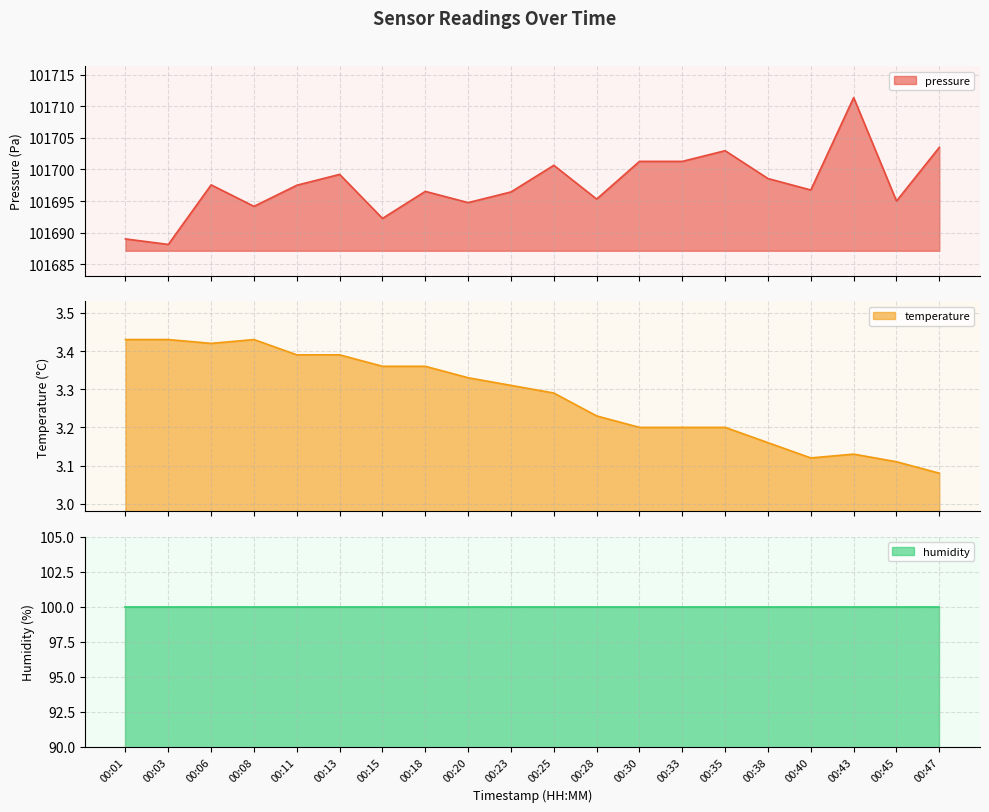

What is the value of the temperature point at the 3rd from the left?

3.4